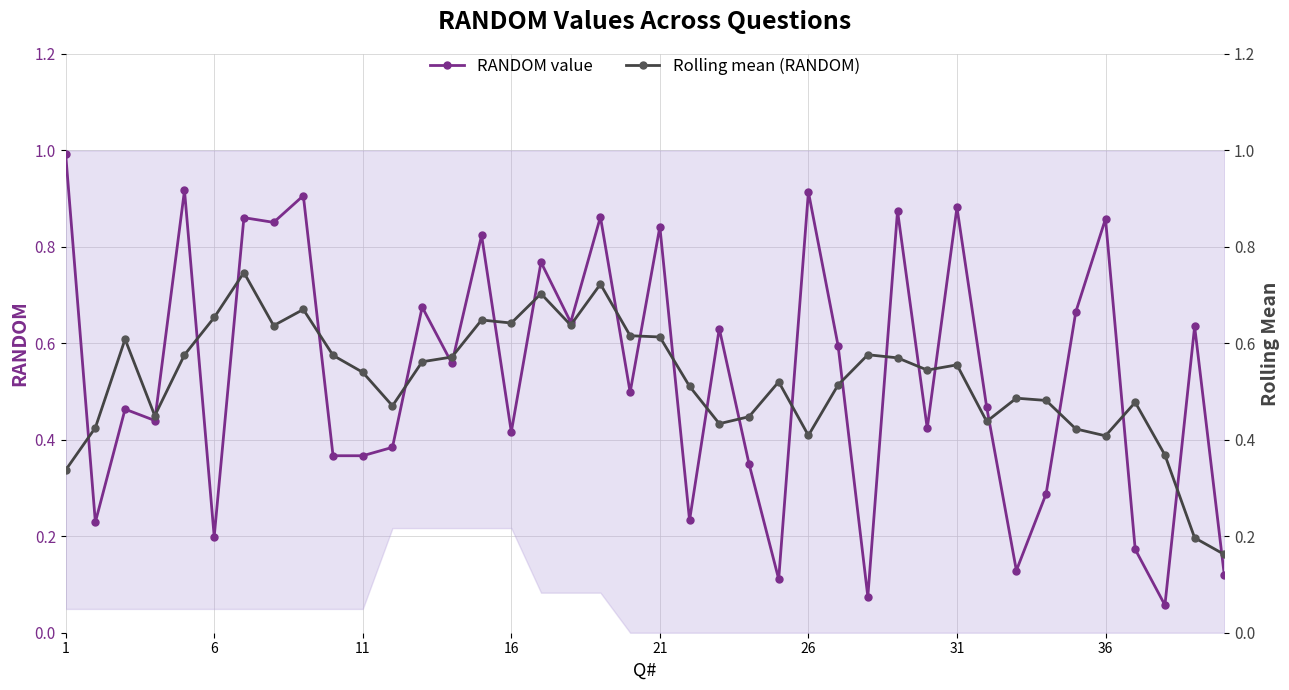

What is the maximum value for RANDOM value?

1.0